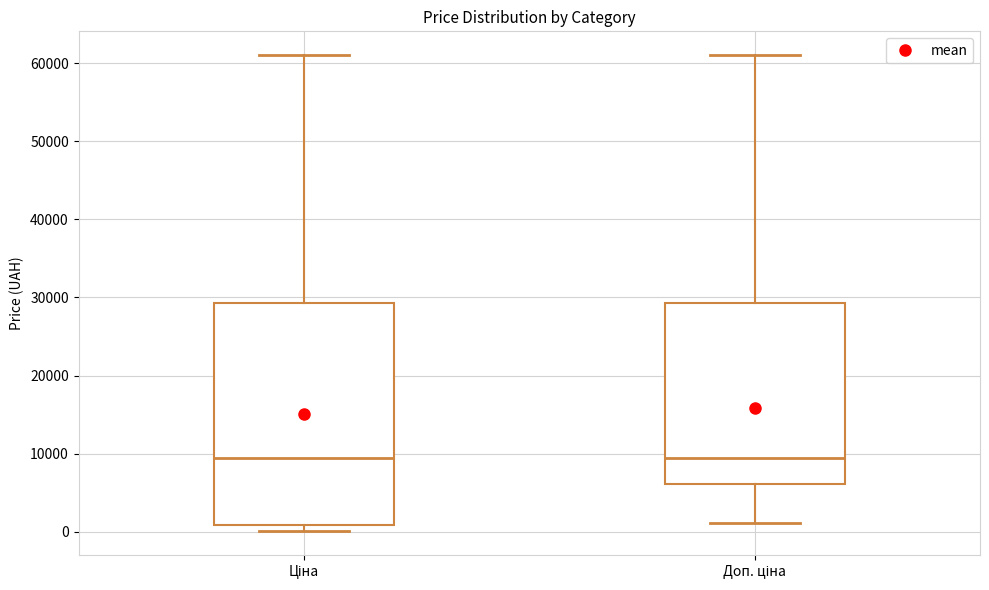

Reading left to right, transcribe this box plot: for each box, give where its median line is, the range the box spans, and where its two whiskers end, as read against the y-axis. The values are not printed on the chart, so give them approximately, as read against the axis.

Ціна: median 9000, box 1000 to 29000, whiskers 0 to 61000
Доп. ціна: median 9000, box 6000 to 29000, whiskers 1000 to 61000